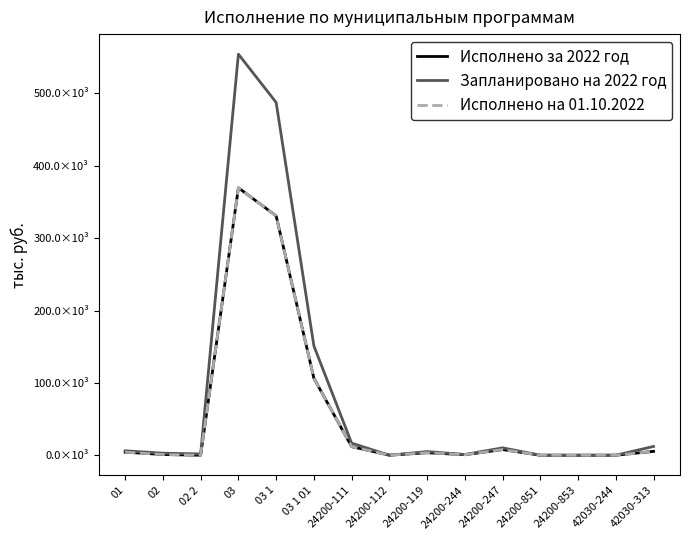

Between 01 and 24200-853, which series saw the biggest shift?

Запланировано на 2022 год